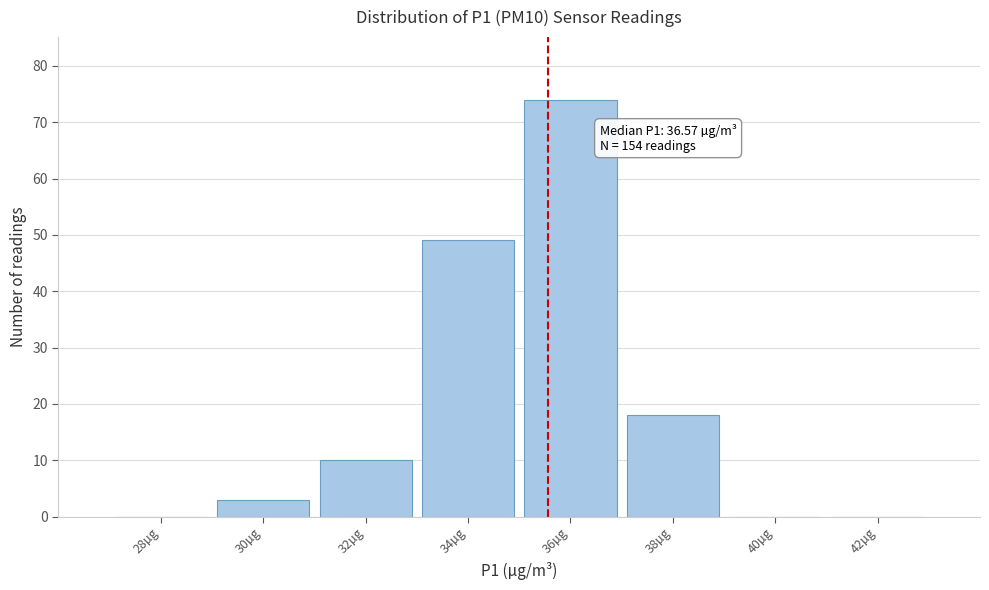

Reading left to right, extract all data points from this chart.

28µg=0	30µg=3	32µg=10	34µg=49	36µg=74	38µg=18	40µg=0	42µg=0